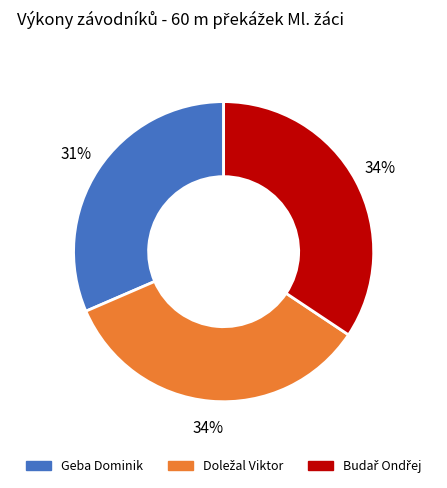

Which category has the smallest portion of the pie?

Geba Dominik